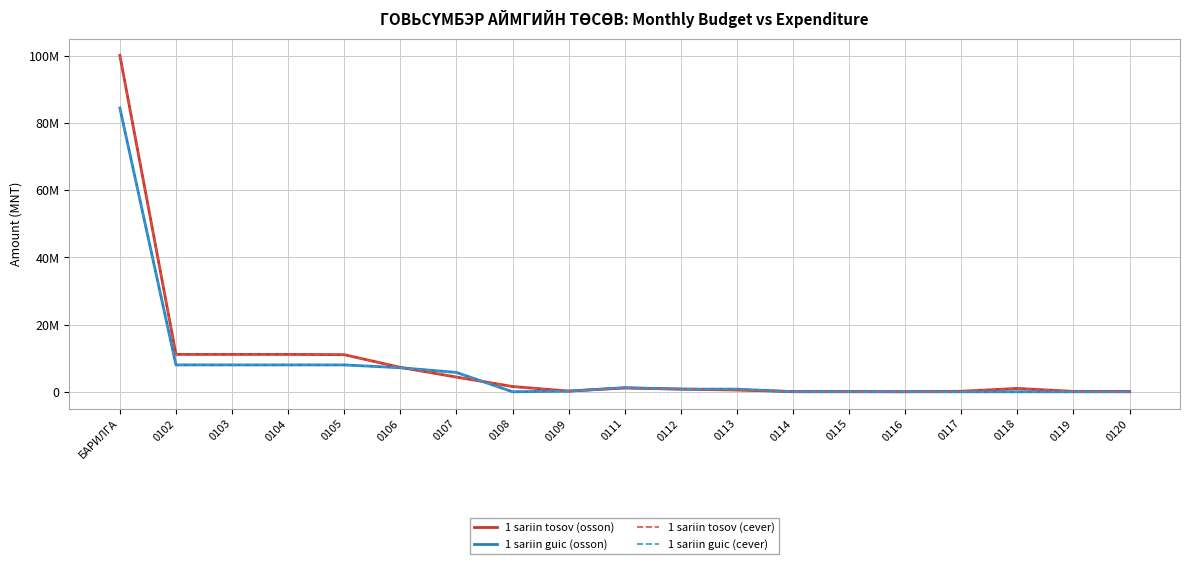

At which category does 1 sariin tosov (osson) reach its first local peak?

0111